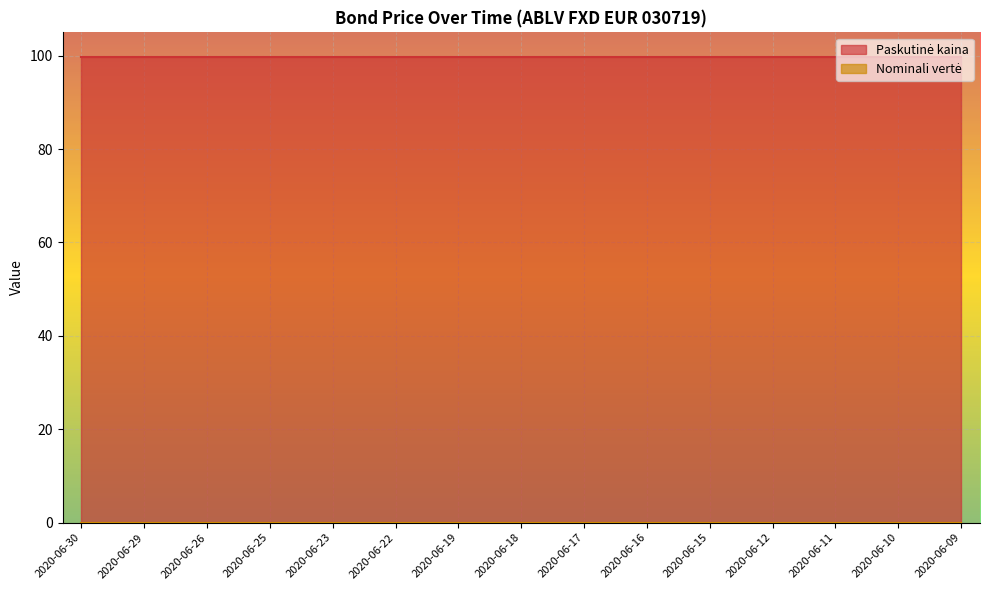

At how many categories does at least one series exceed 5?

15